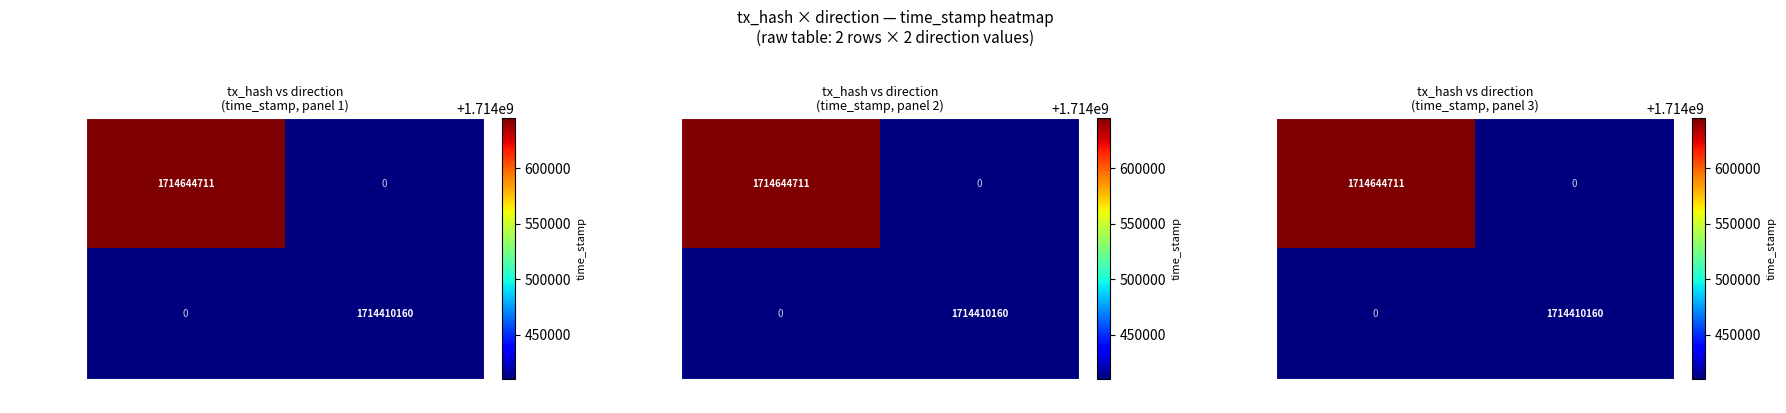

What is the total value across all series at -1?

1714644711